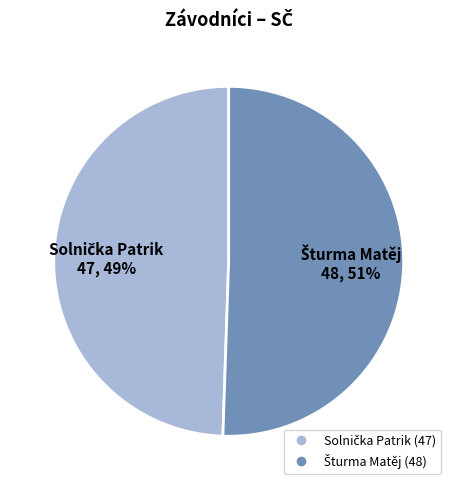

To the nearest percent, what is the average slice percentage?

50%